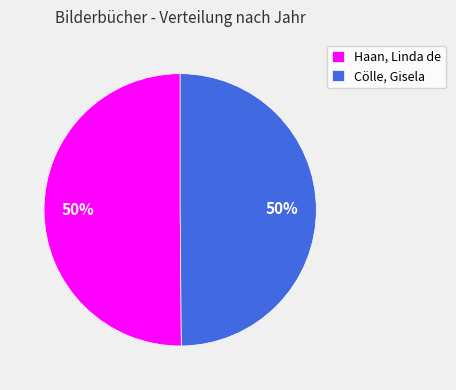

Combined, do Cölle, Gisela and Haan, Linda de account for over 50%?

Yes